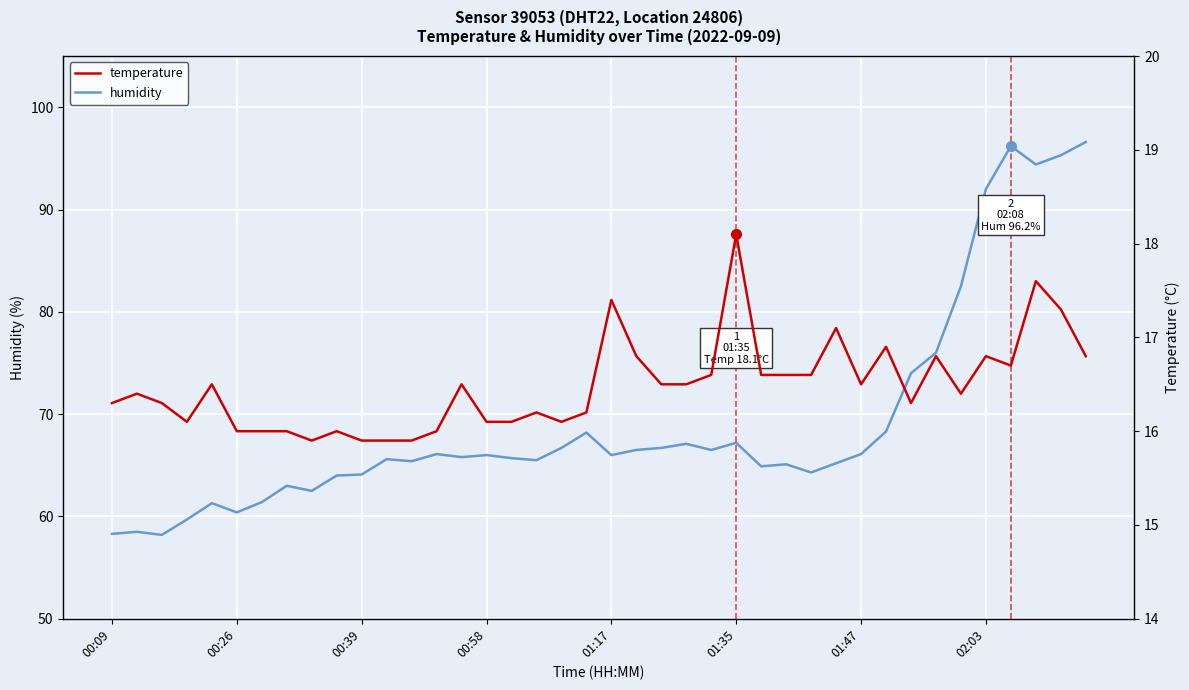

True or false: humidity and temperature cross at least once.

False